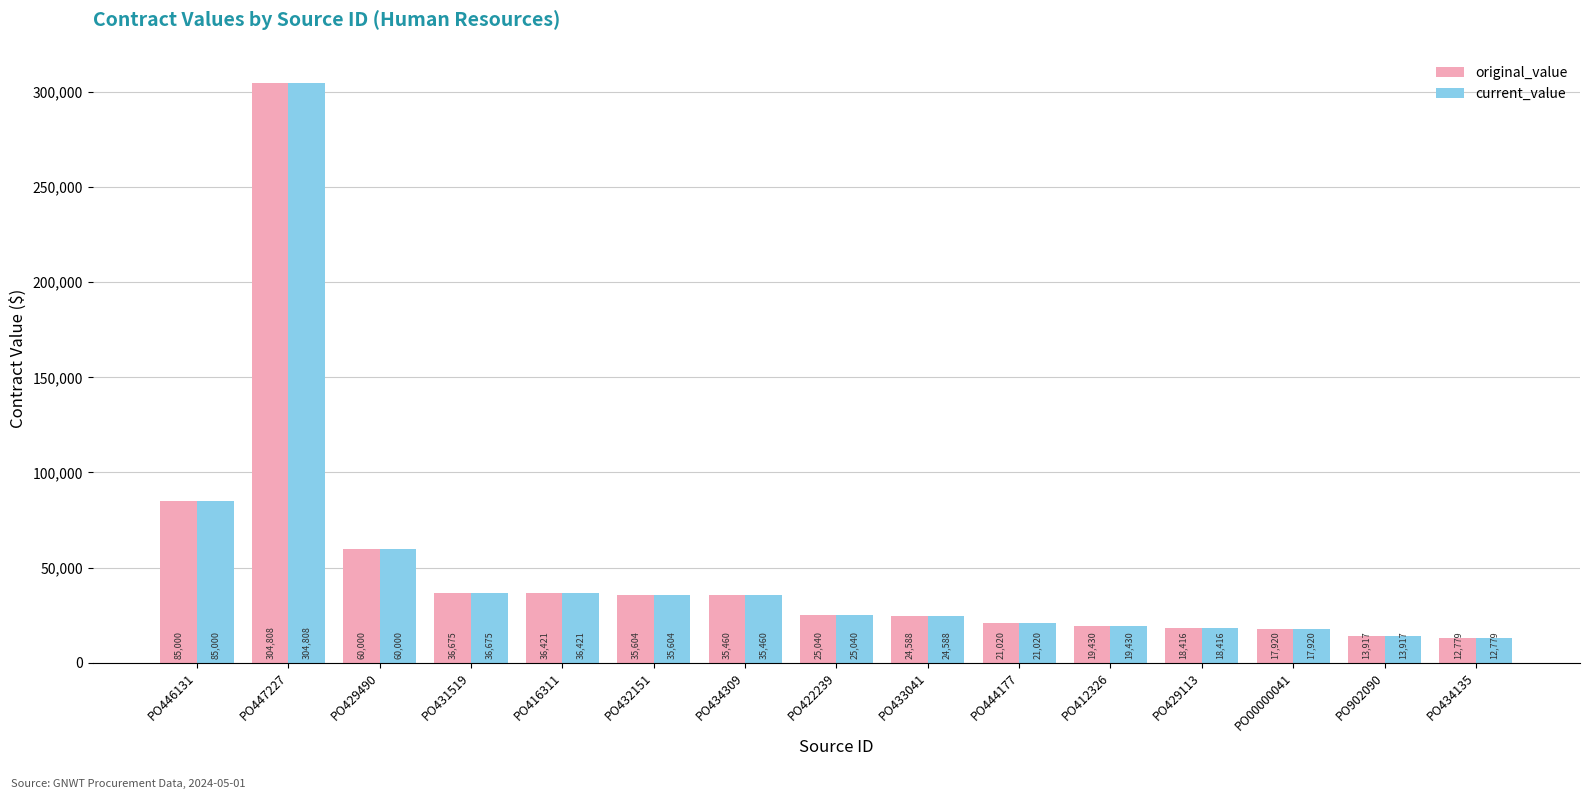

What is the sum of all original_value values?

747077.1